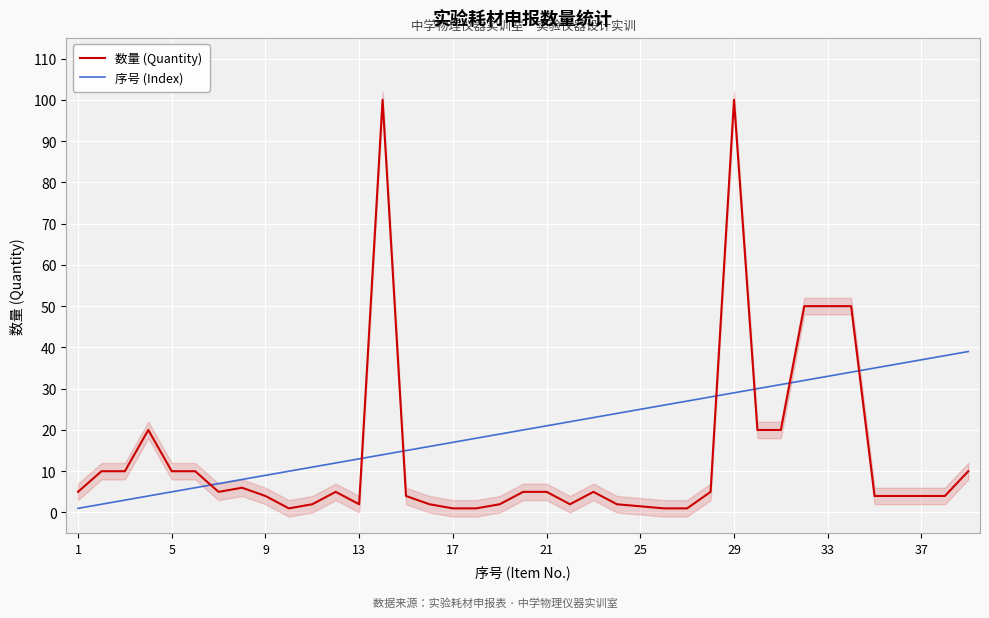

What is the minimum value for 序号 (Index)?

1.0